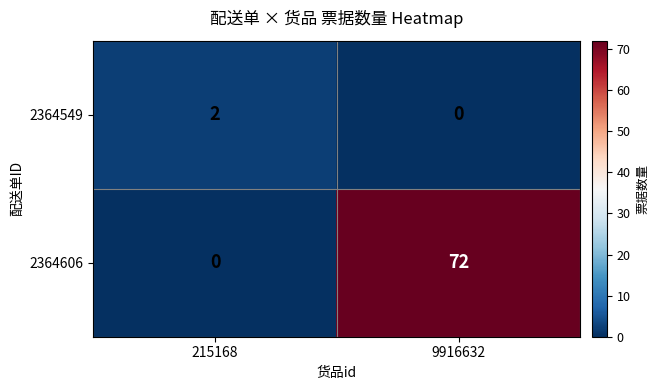

Reading right to left, what are all the values shown in this chart?

2364549: 9916632=0	215168=2
2364606: 9916632=72	215168=0